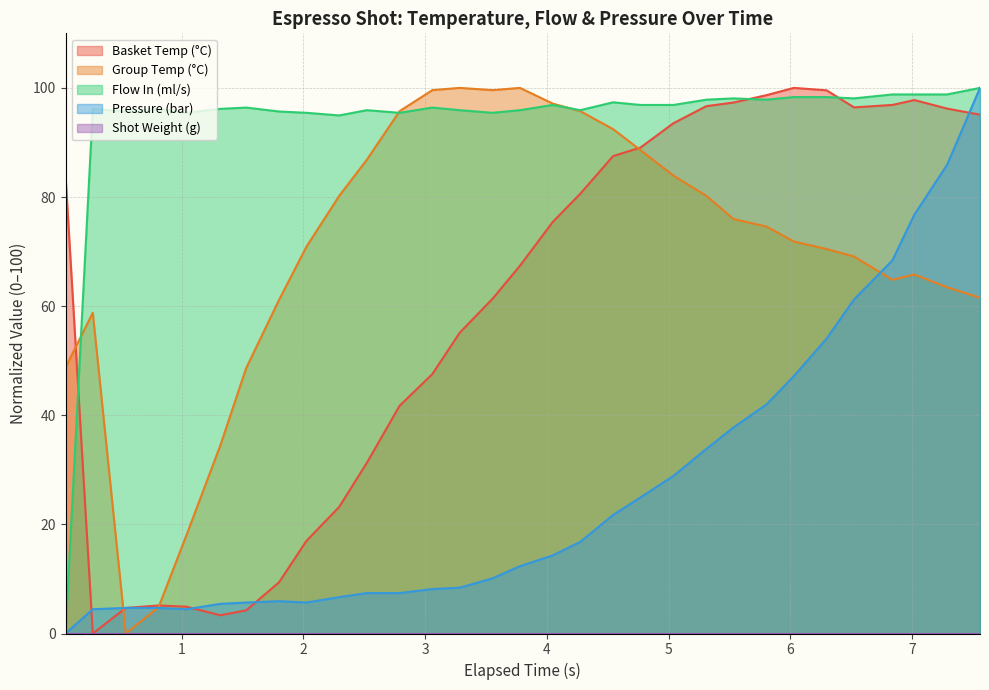

What is the maximum value for Group Temp (°C)?

100.0